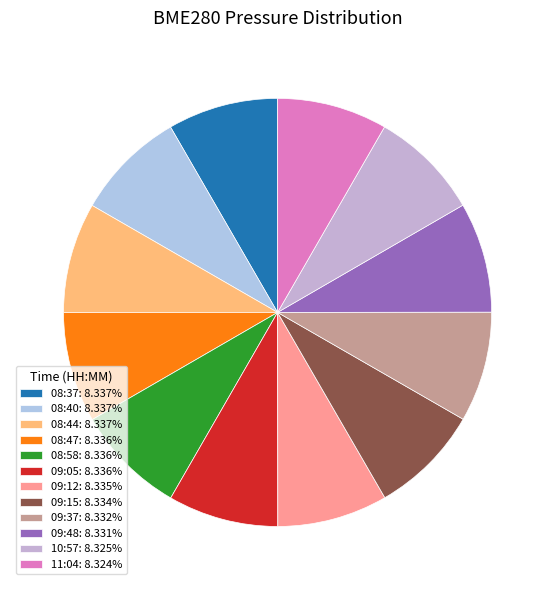

Is 09:15 the majority of the pie?

No